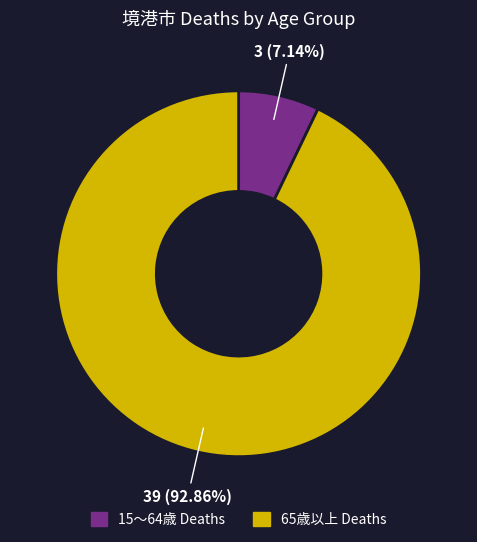

To the nearest percent, what is the difference between the largest and smallest slice percentages?

86%